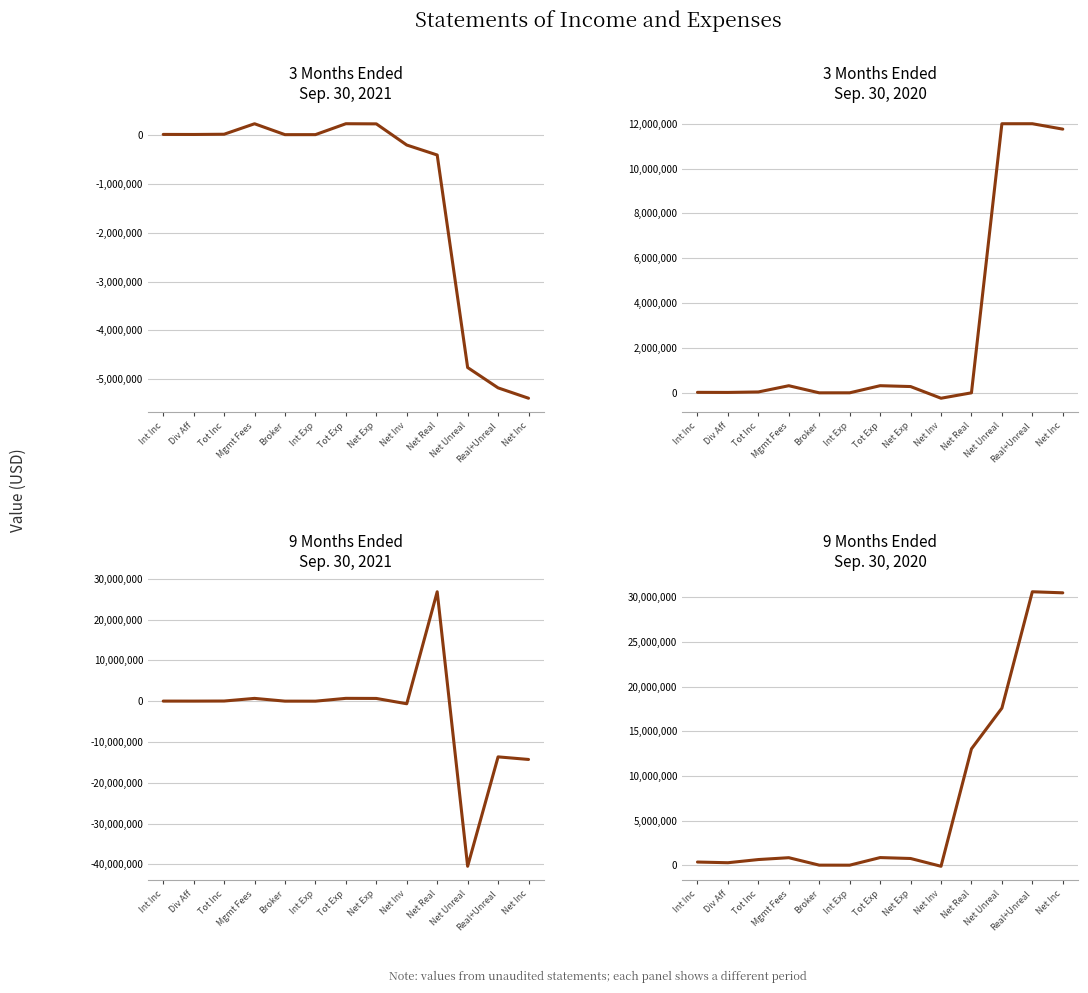

Between Int Exp and Net Exp, which is larger?

Net Exp